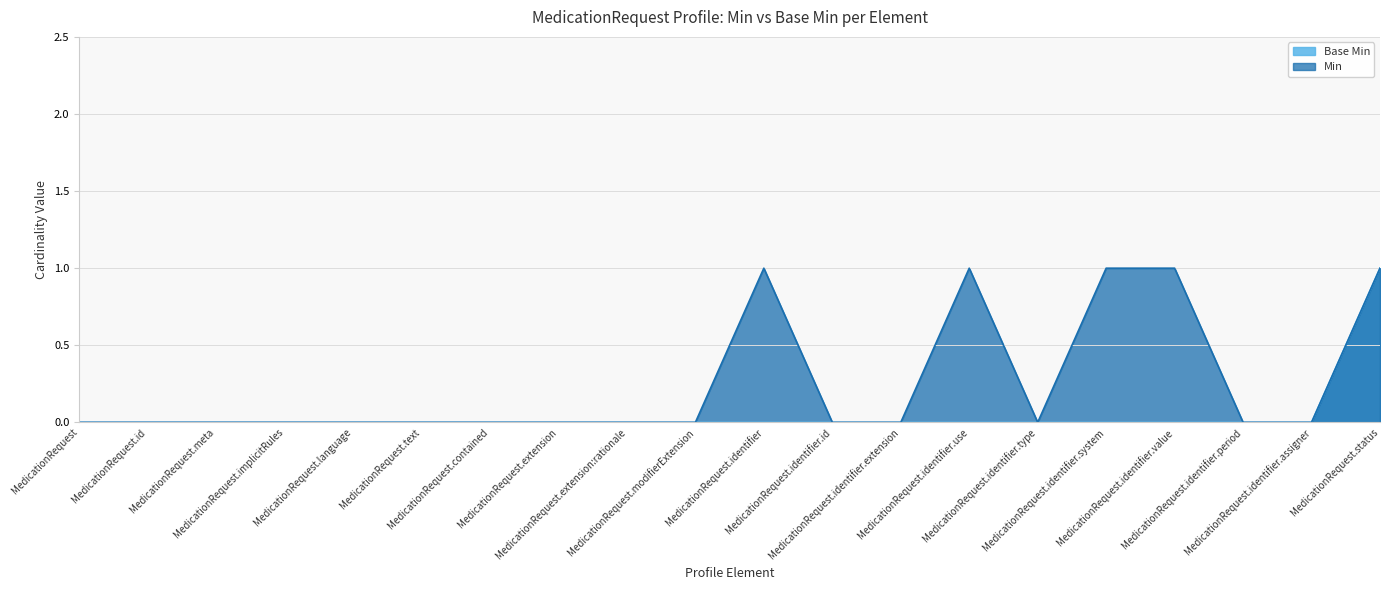

At MedicationRequest.extension:rationale, list the series in order from largest to smallest.

Min, Base Min